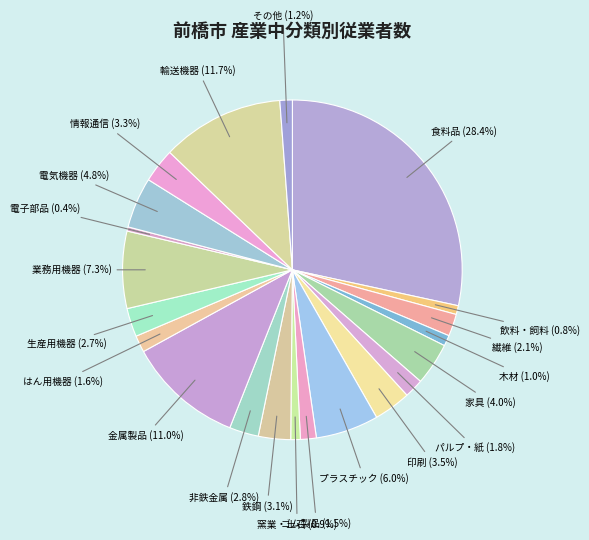

Which slice is the smallest?

電子部品